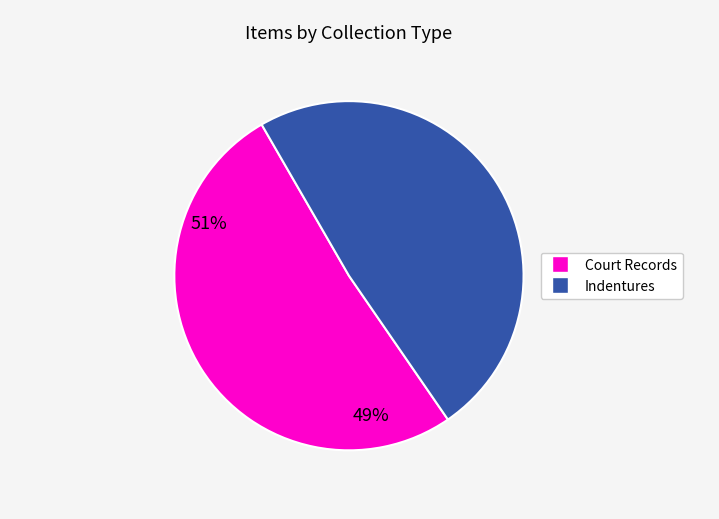

Does any single category account for the majority?

Yes